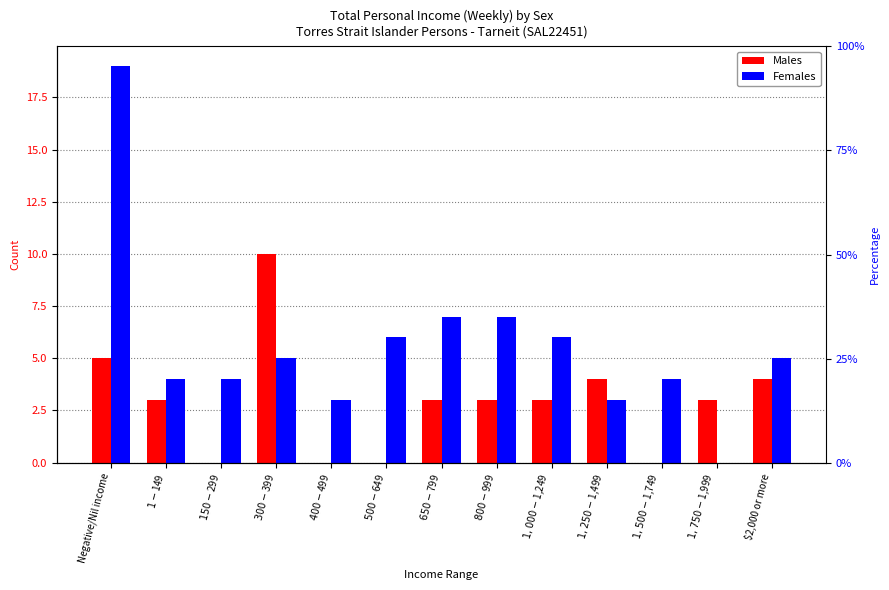

What is the spread (max minus min) of values at $800-$999?

4